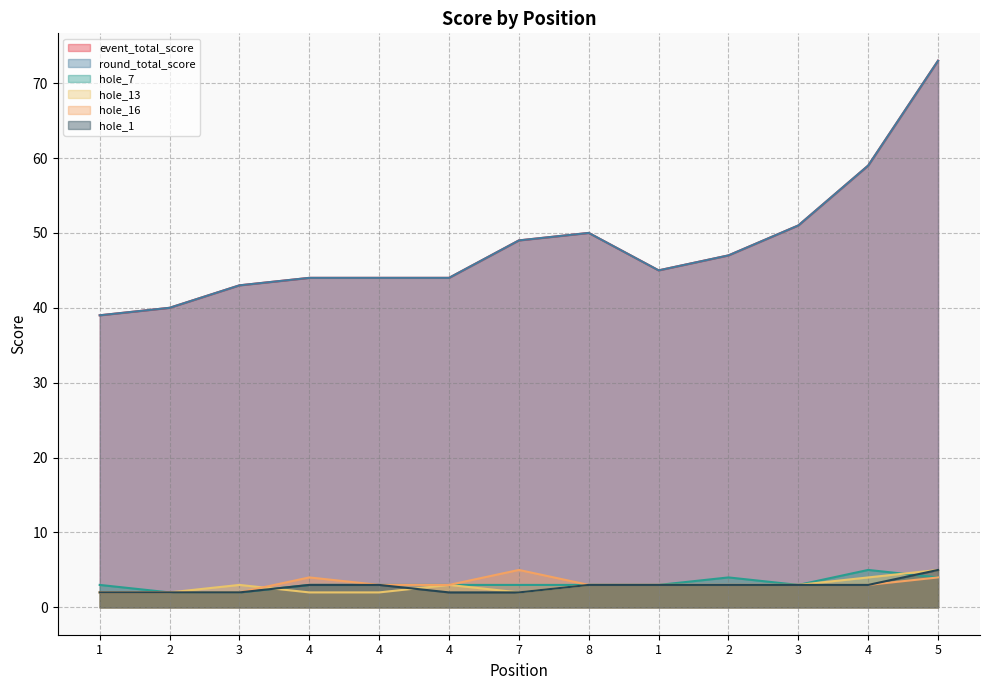

Which series has the largest total across all categories?

event_total_score